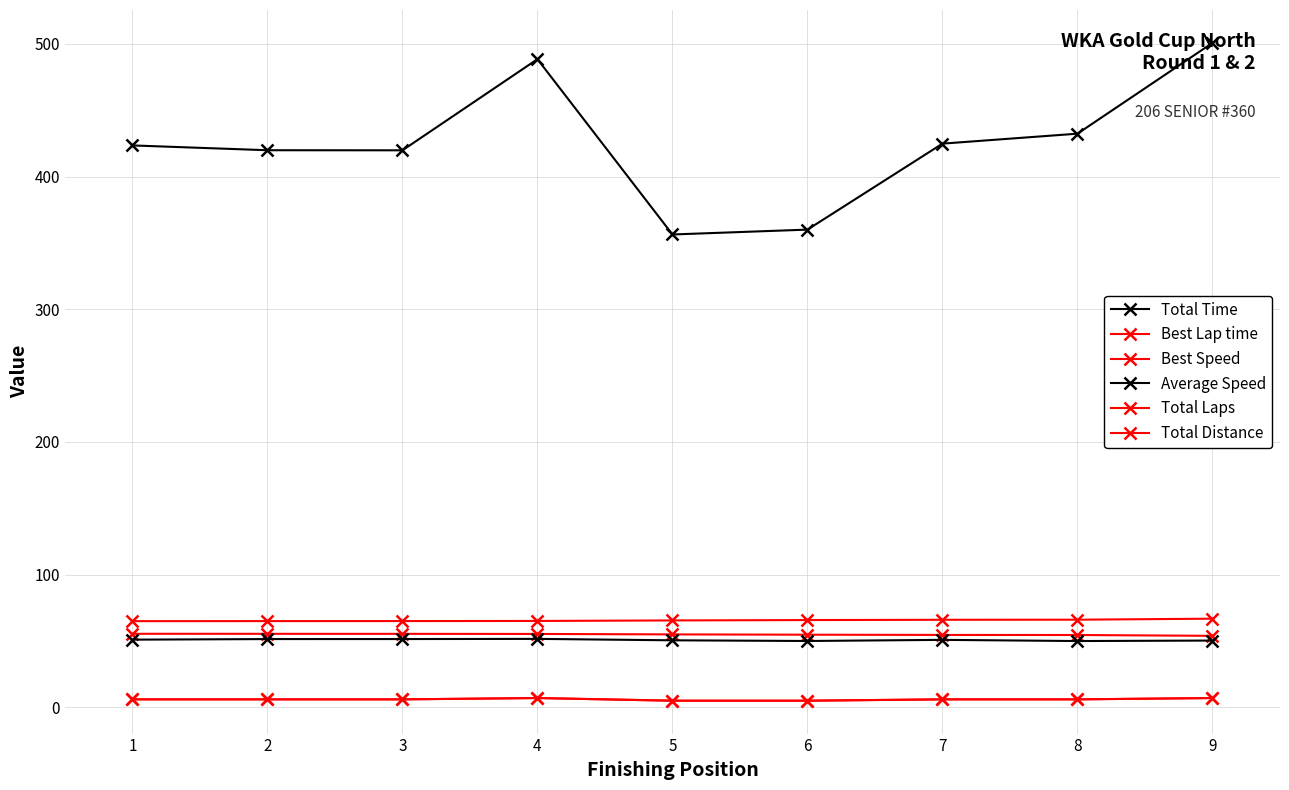

Is this an area chart (filled region under the line)?

No